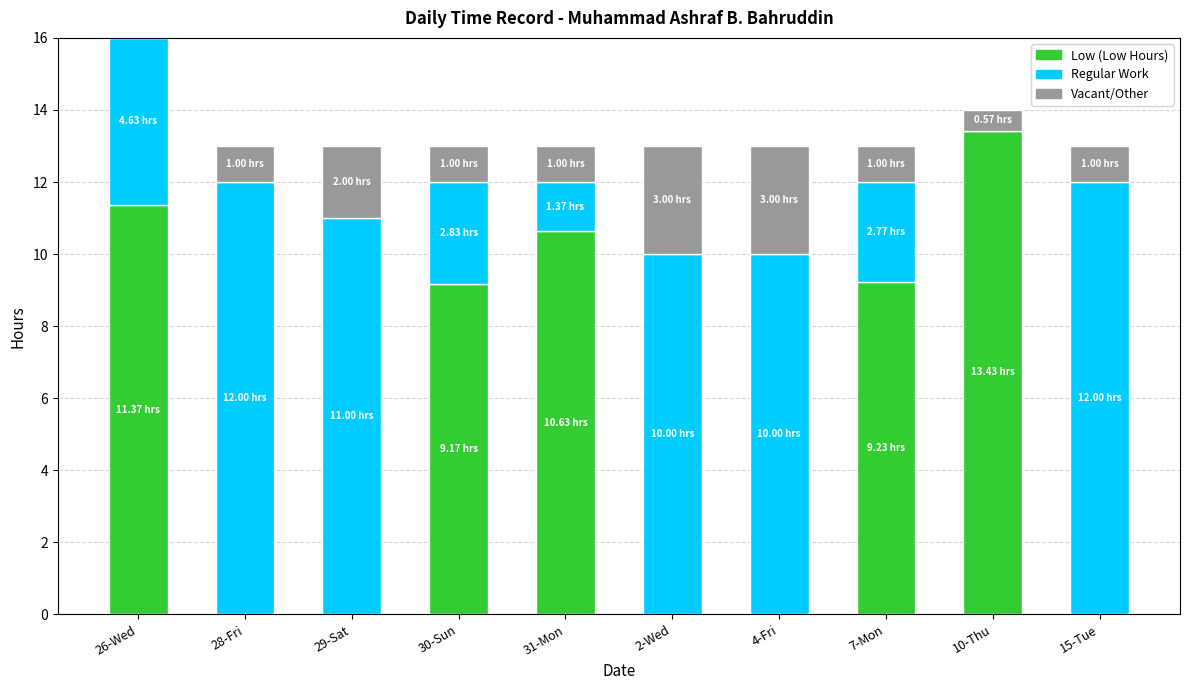

What is the difference between the maximum and minimum values in the Vacant/Other series?

2.4